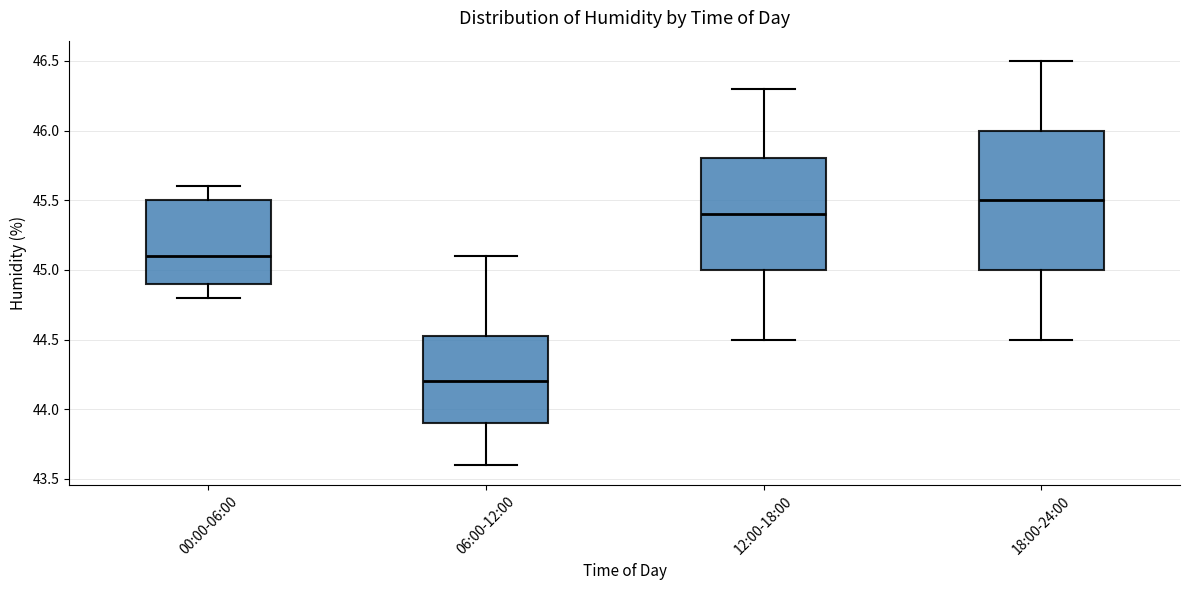

Where does the upper whisker of the box for 06:00-12:00 end on the y-axis? The values are not printed on the chart, so give them approximately, as read against the axis.

45.10